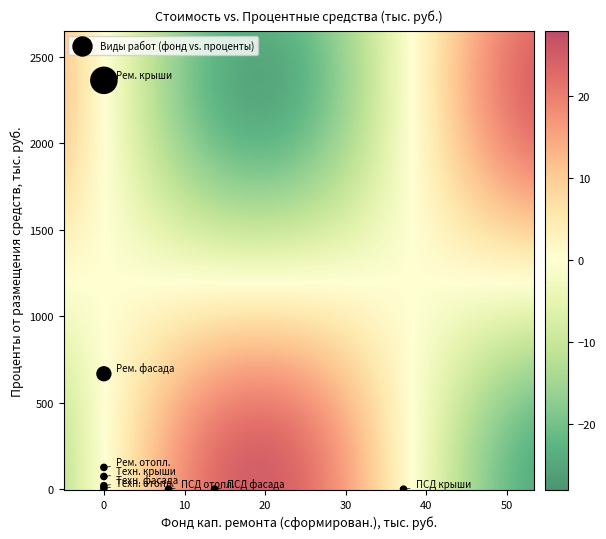

What Y value in the scatter plot is closest to 1181?

666.9